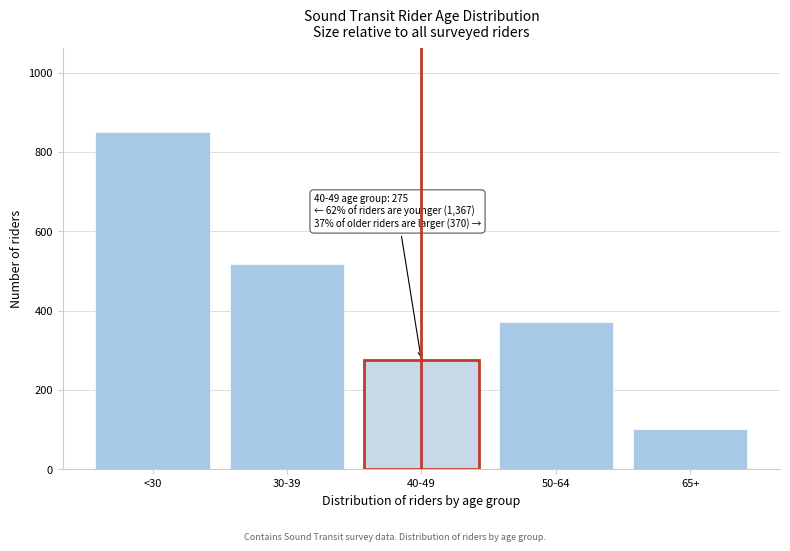

Reading right to left, extract all data points from this chart.

65+=101.7	50-64=371.0	40-49=274.8	30-39=516.6	<30=850.0